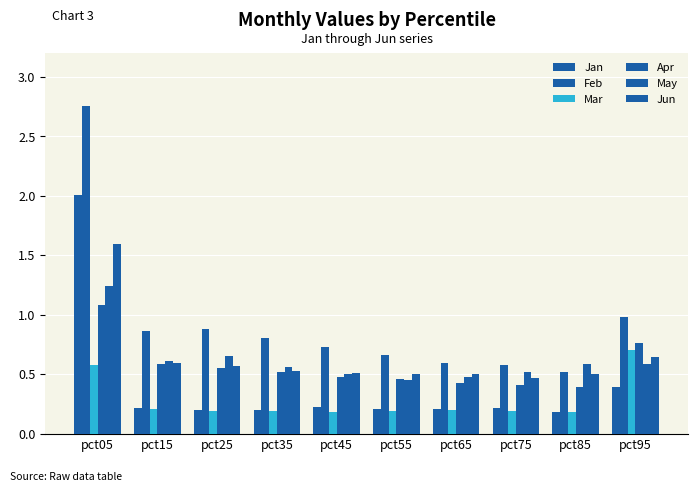

How many categories are shown in the chart?

10